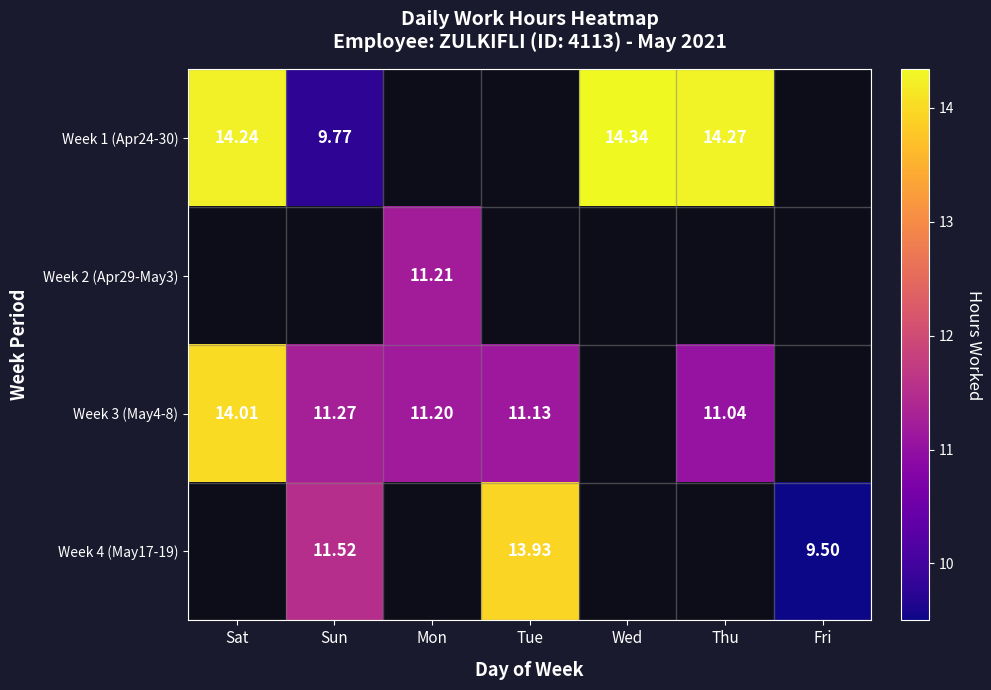

The value of Week 1 (Apr24-30) at Sat is 20.7. True or false?

False